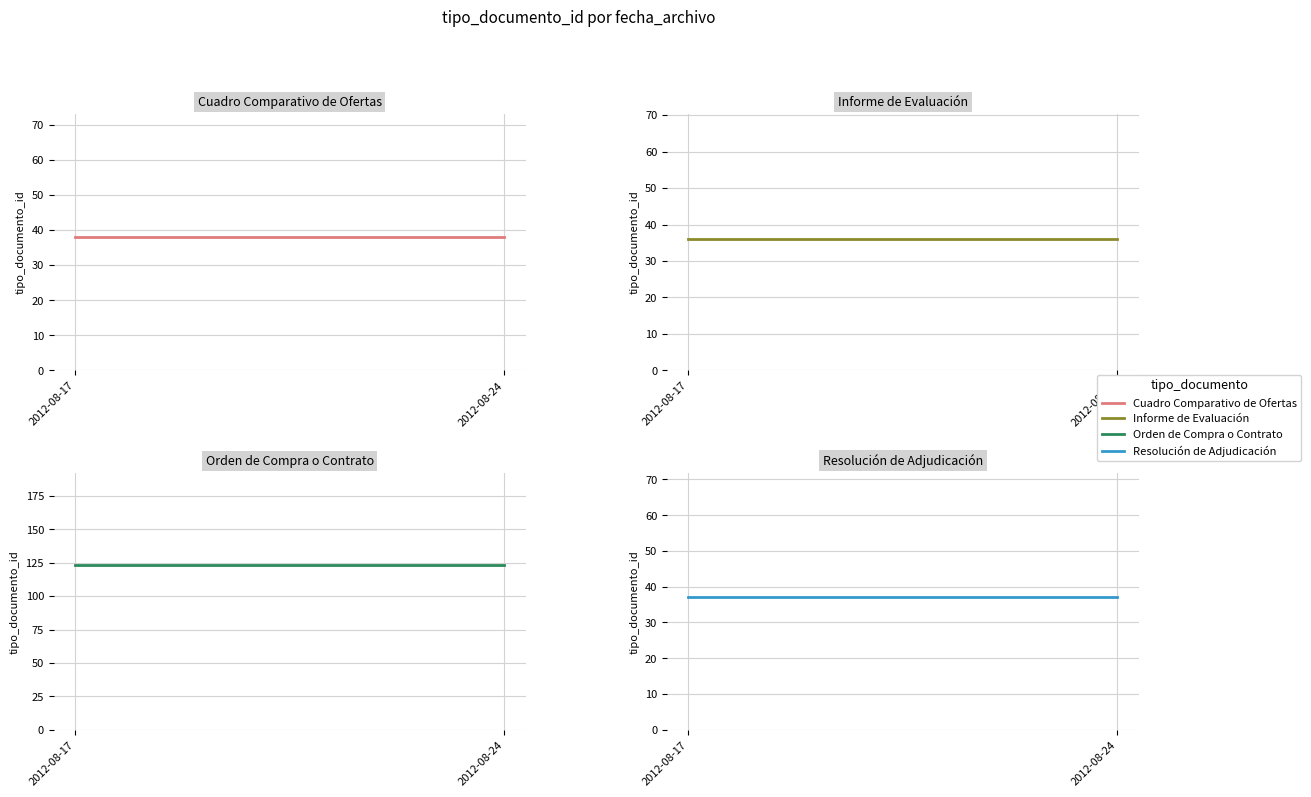

How many lines are shown in the chart?

4